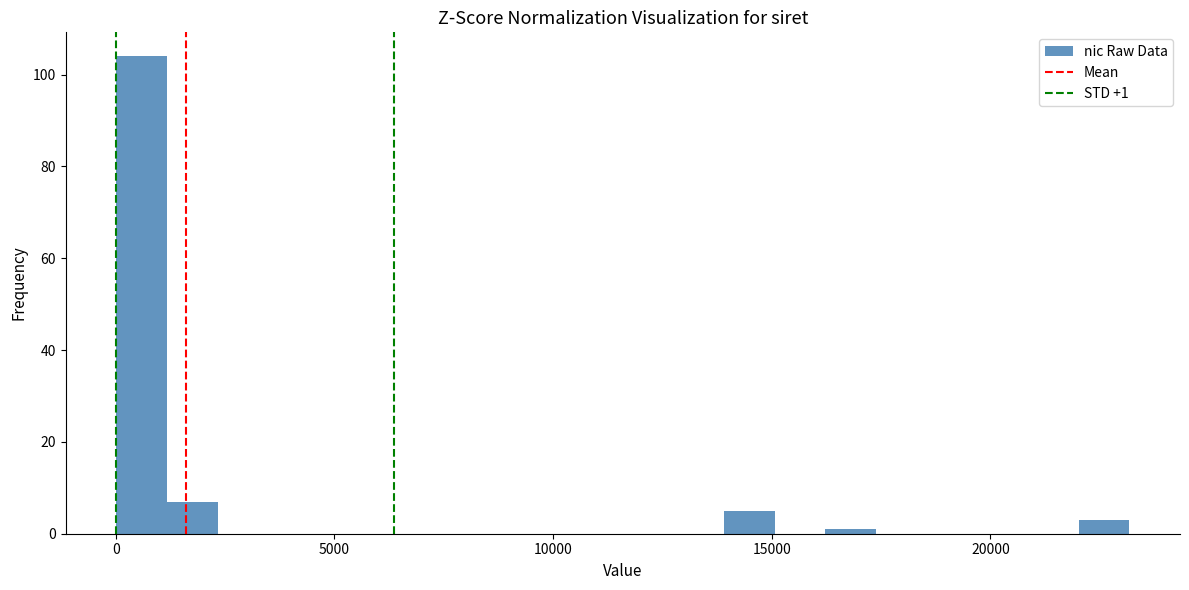

Around what value on the x-axis is the tallest bar? Give the approximate position of its centre, as read against the axis.

500